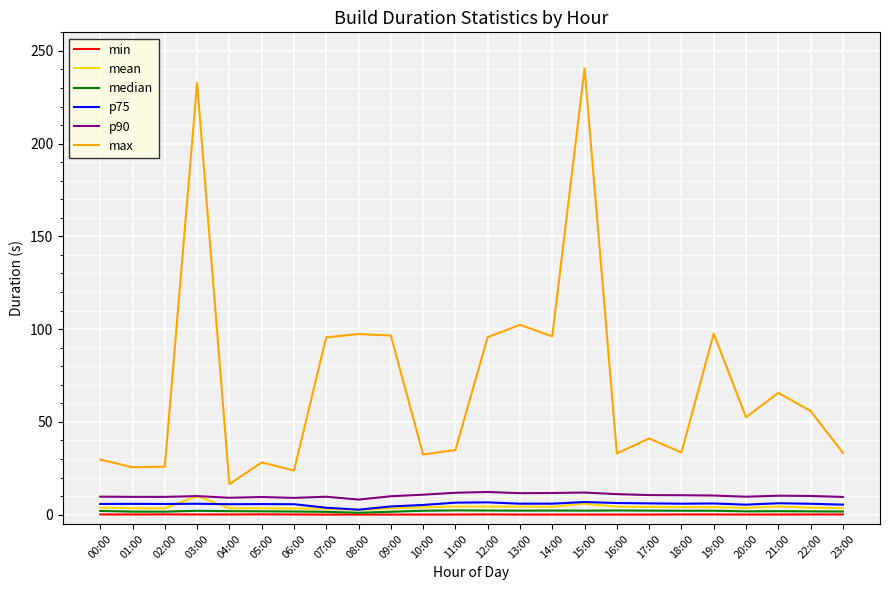

True or false: p90 has a value of 10.2 at 21:00.

True